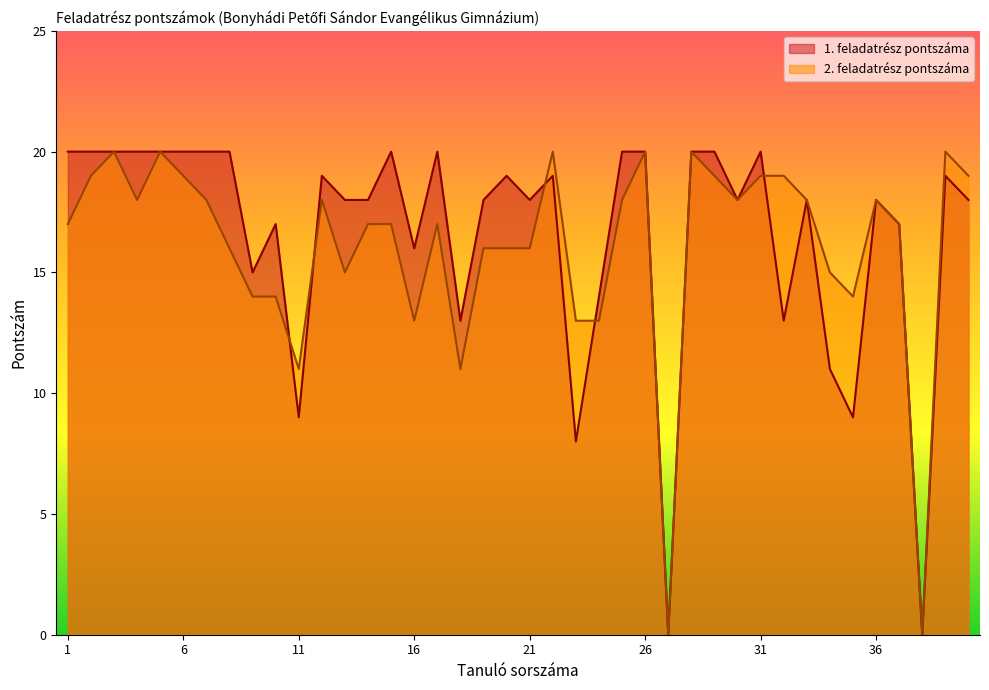

At which category does 2. feladatrész pontszáma reach its first local valley?

4